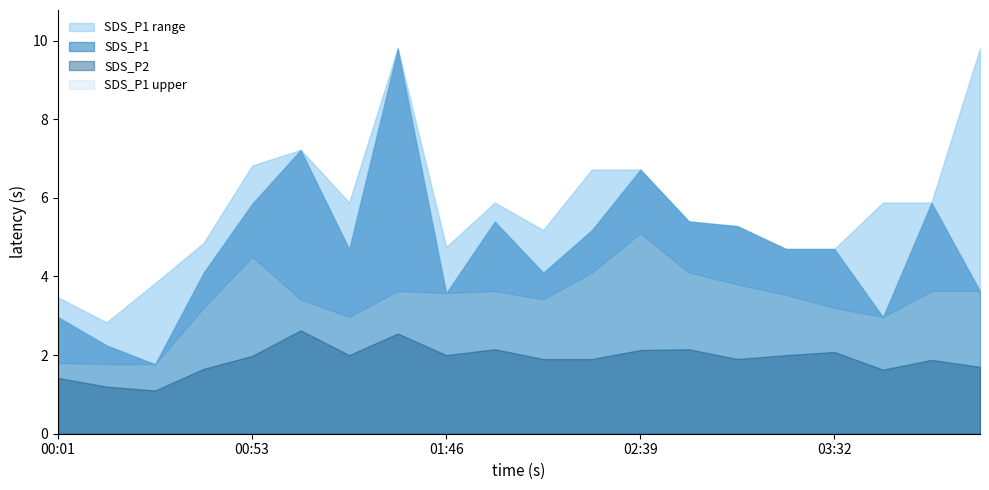

True or false: SDS_P1_upper has more than 2 points higher than both neighbors.

True